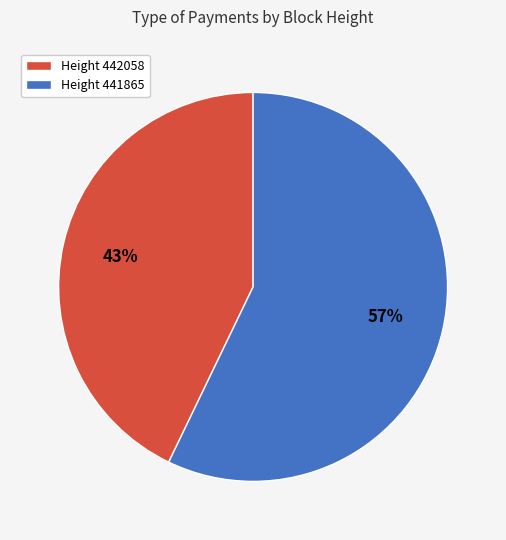

Which has a higher value, Height 441865 or Height 442058?

Height 441865